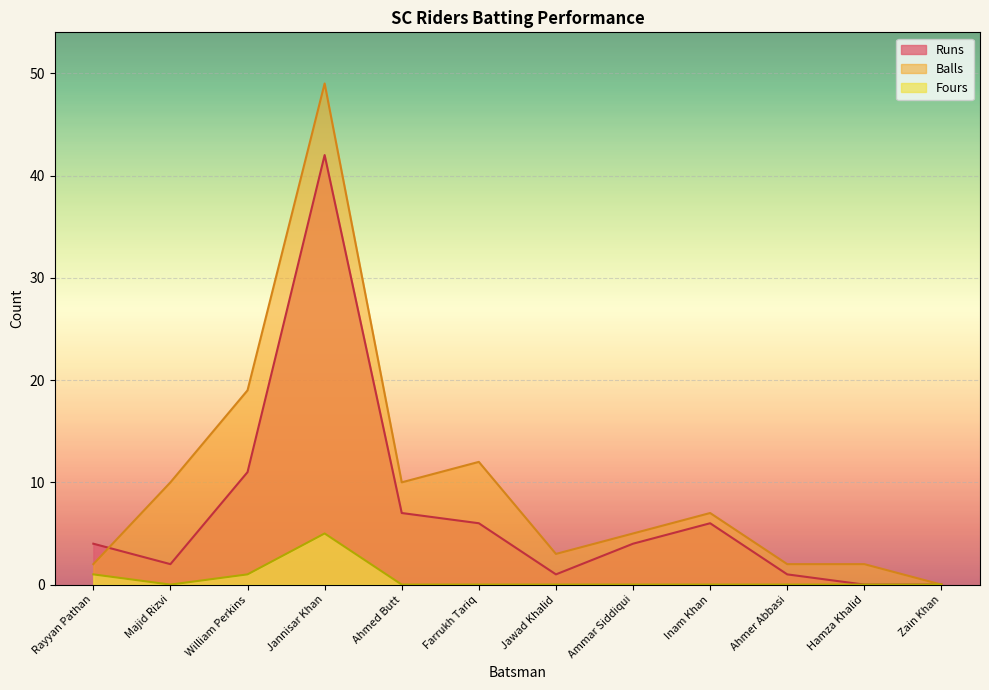

True or false: Balls and Fours intersect in this chart.

False